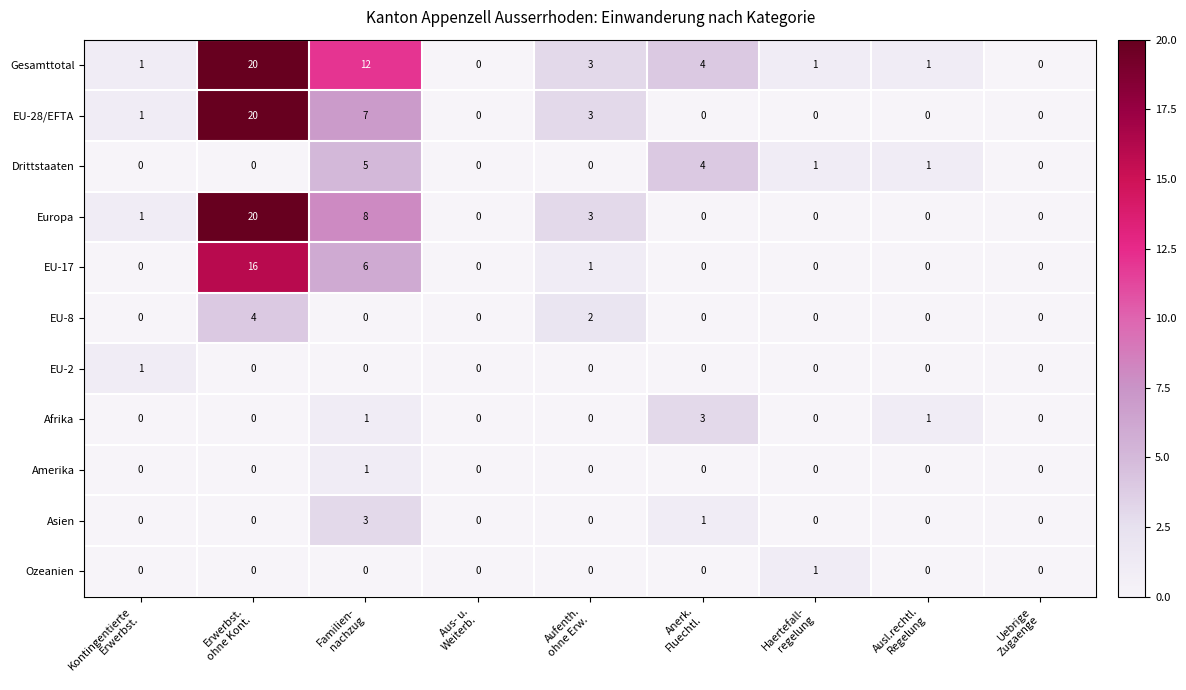

How many data points in EU-2 are above 0?

1